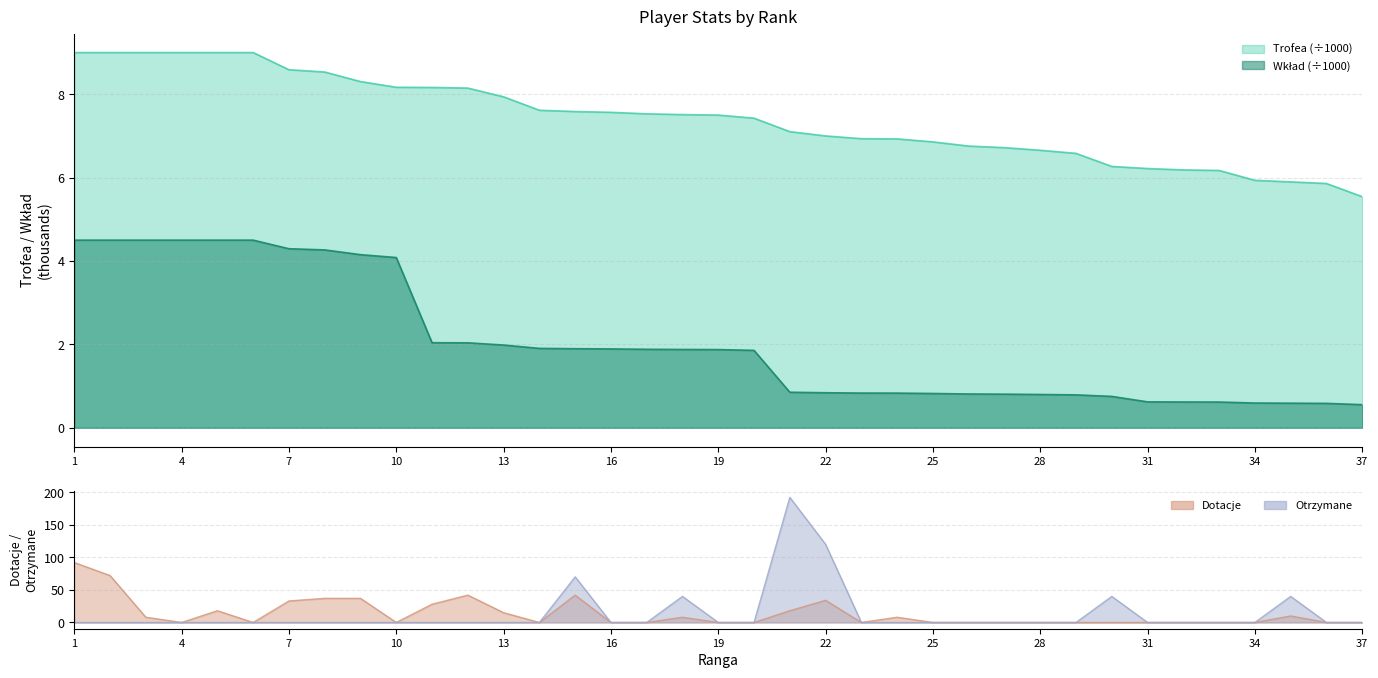

The Dotacje series shows 0.0 at 14. True or false?

True